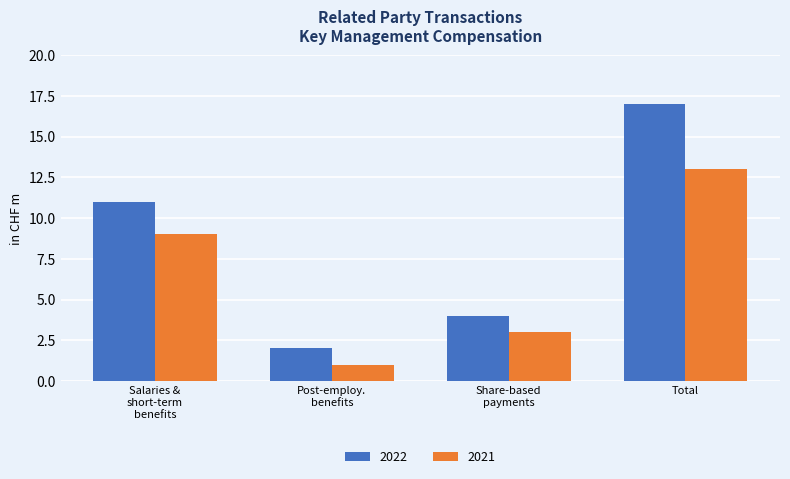

What is the label of the 2nd bar from the left?

Post-employ.
benefits